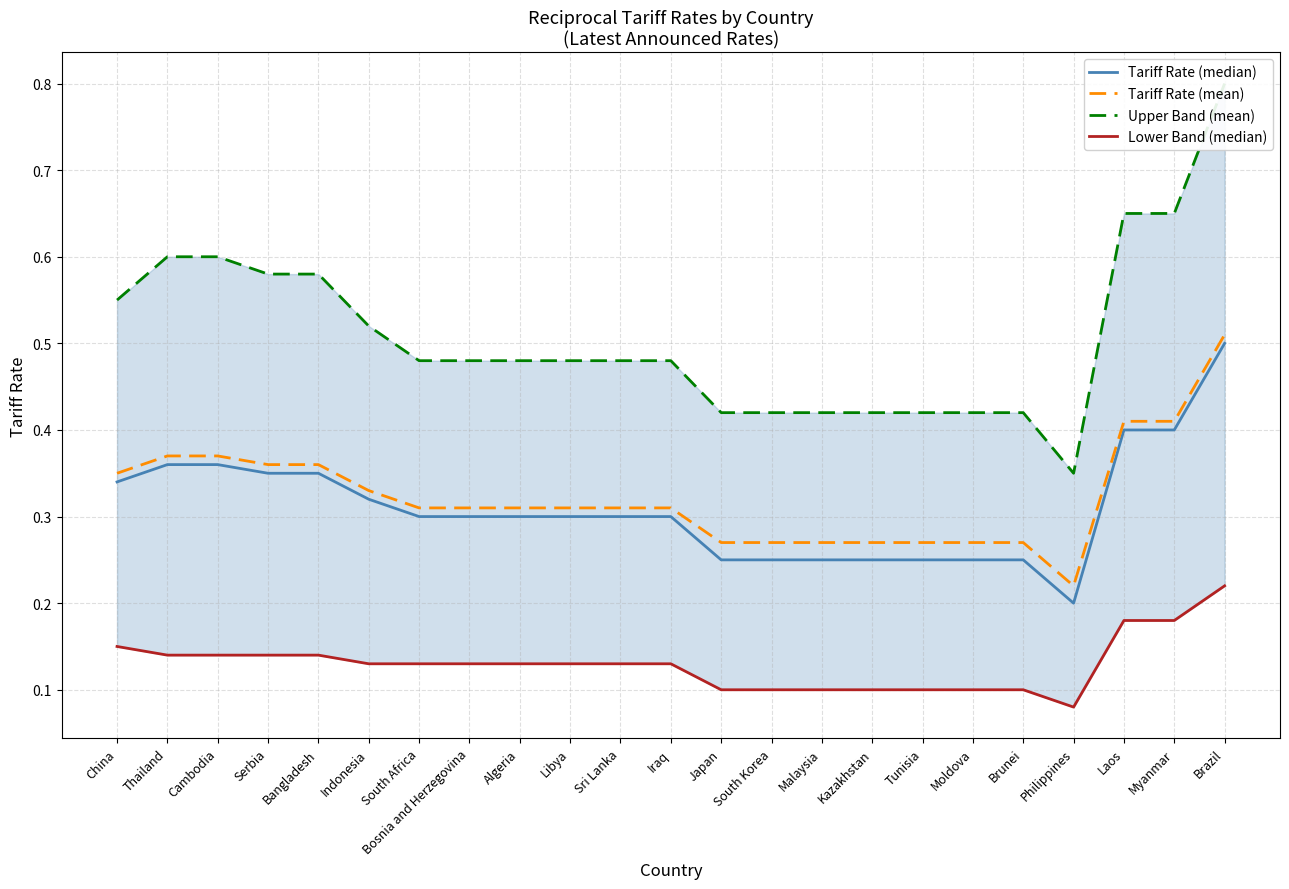

What is the spread (max minus min) of values at Iraq?

0.3